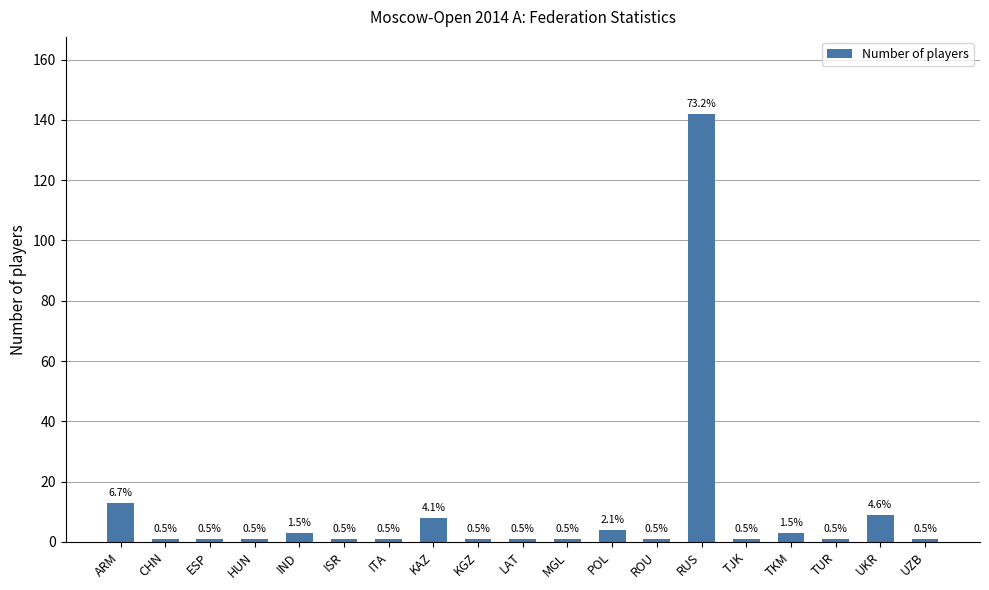

How many bars are there in total?

19